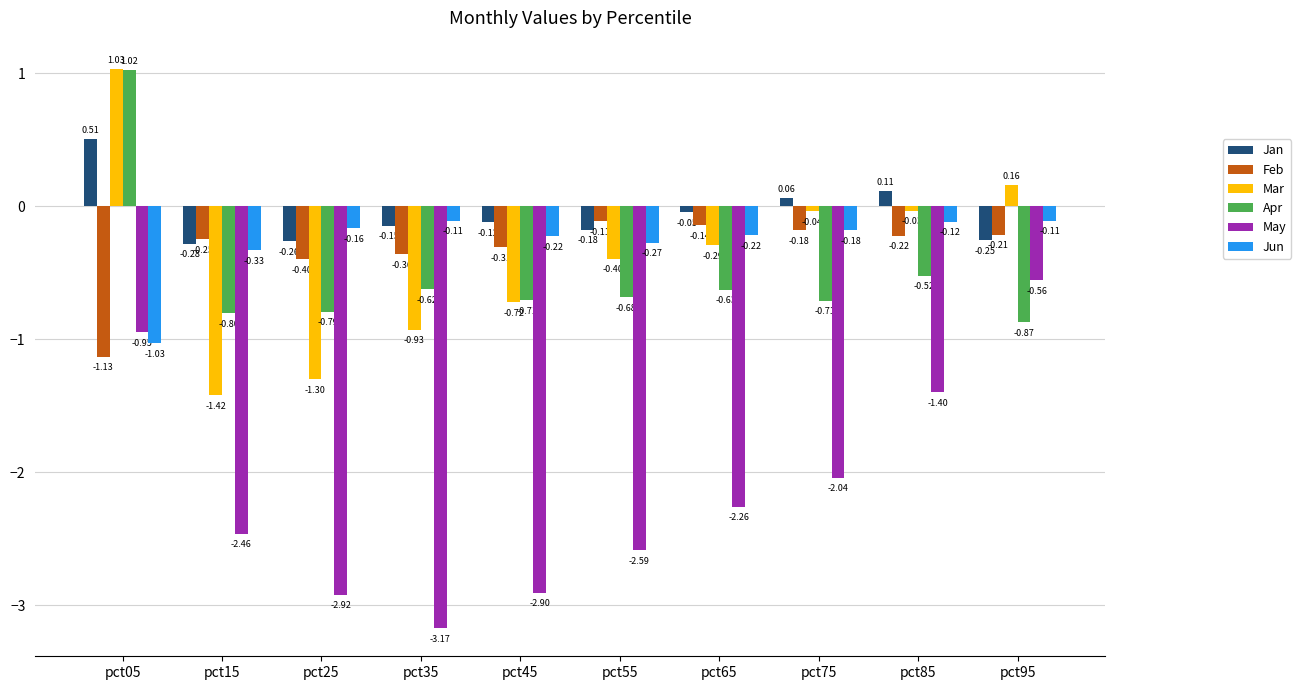

At pct65, list the series in order from largest to smallest.

Jan, Feb, Jun, Mar, Apr, May